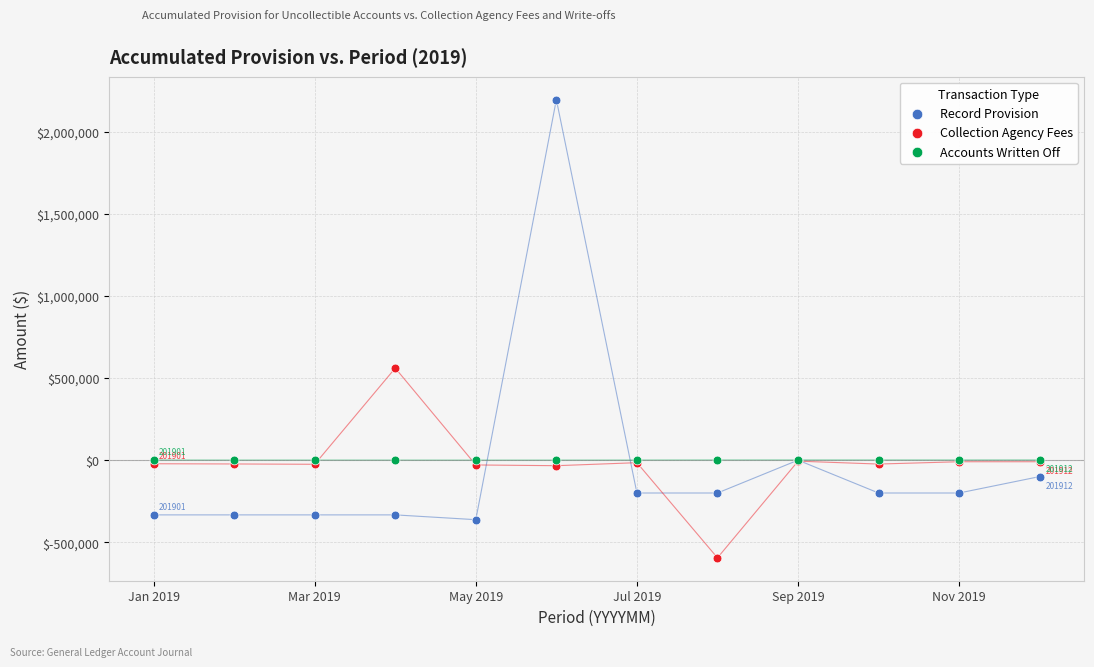

What are all the series names shown in the legend?

Record Provision, Collection Agency Fees, Accounts Written Off